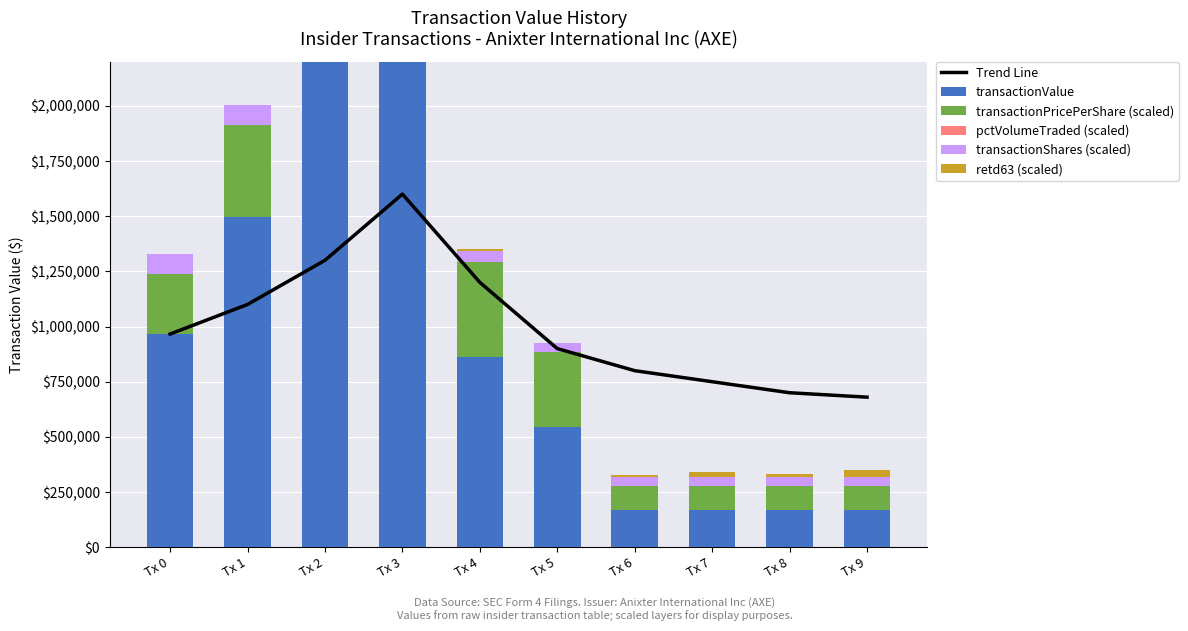

Rank the categories by transactionShares (scaled) value from lowest to highest.

Tx 5, Tx 7, Tx 8, Tx 9, Tx 6, Tx 4, Tx 0, Tx 1, Tx 3, Tx 2